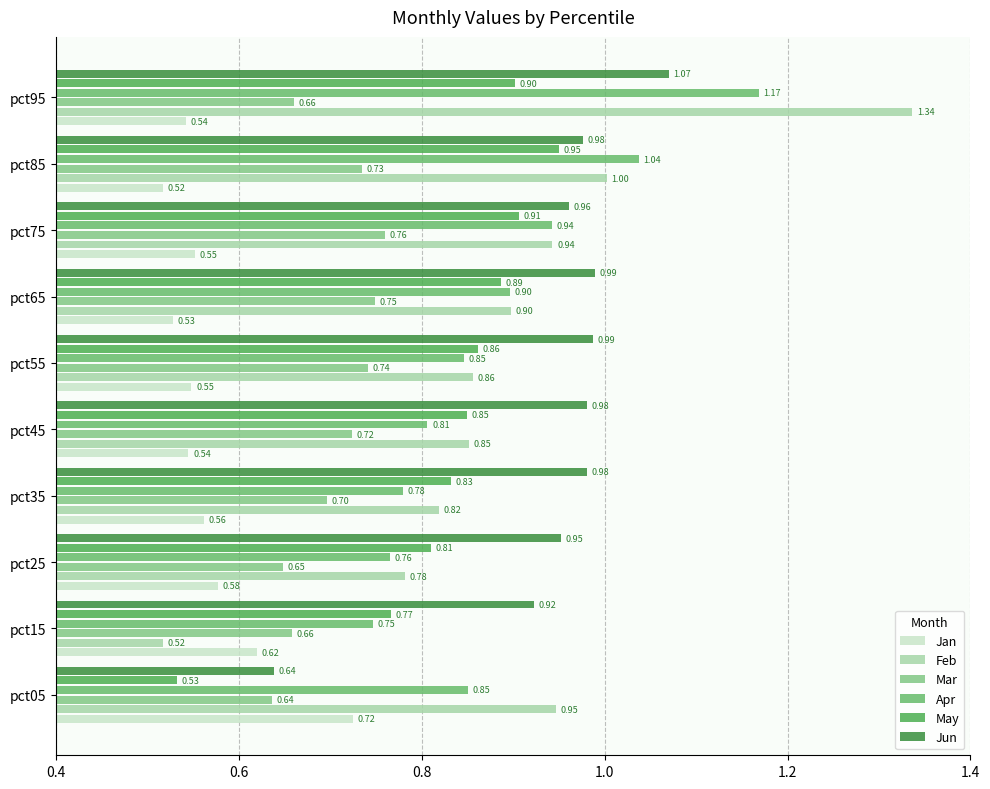

What is the difference between the maximum and minimum values in the Mar series?

0.1